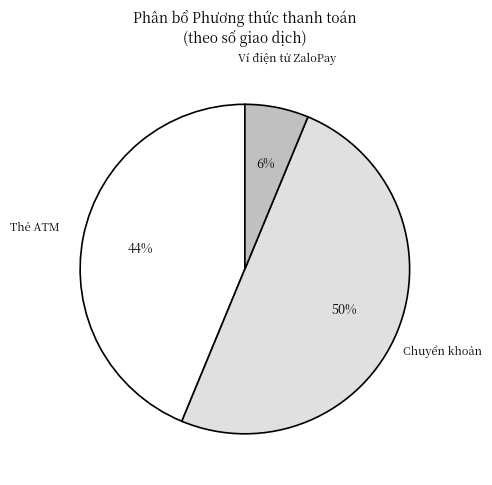

To the nearest percent, what is the average slice percentage?

33%